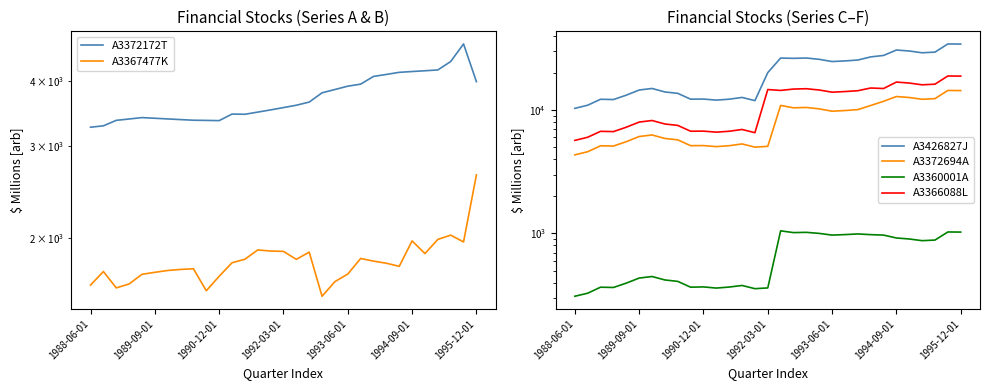

List the series in order of their peak value, highest first.

A3426827J, A3366088L, A3372694A, A3372172T, A3367477K, A3360001A